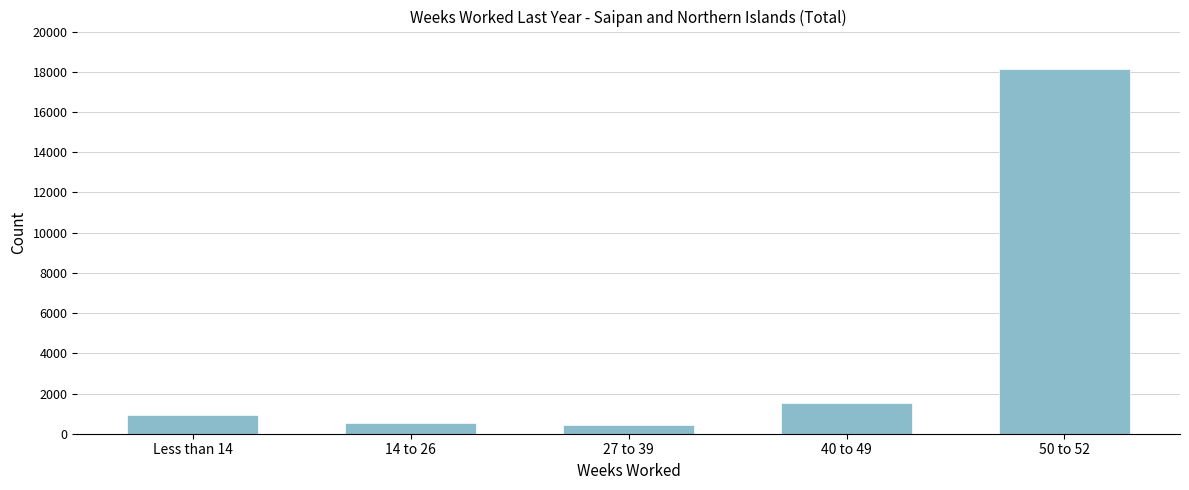

Reading left to right, list all the values displayed in this chart.

Less than 14=927	14 to 26=527	27 to 39=447	40 to 49=1512	50 to 52=18147